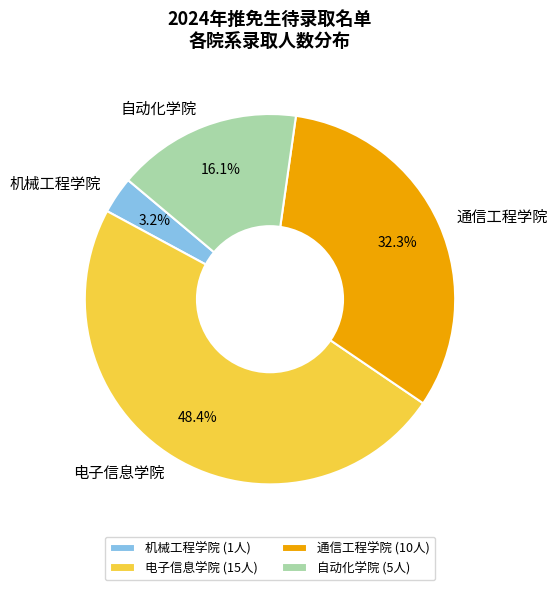

How much of the chart is everything except 通信工程学院?

67.7%